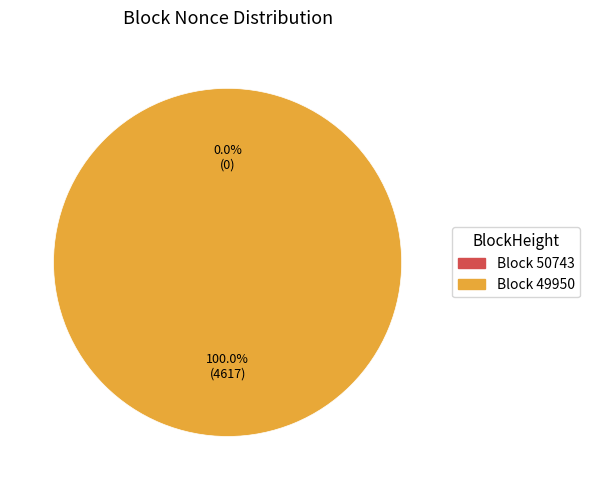

To the nearest percent, what is the difference between the largest and smallest slice percentages?

100%